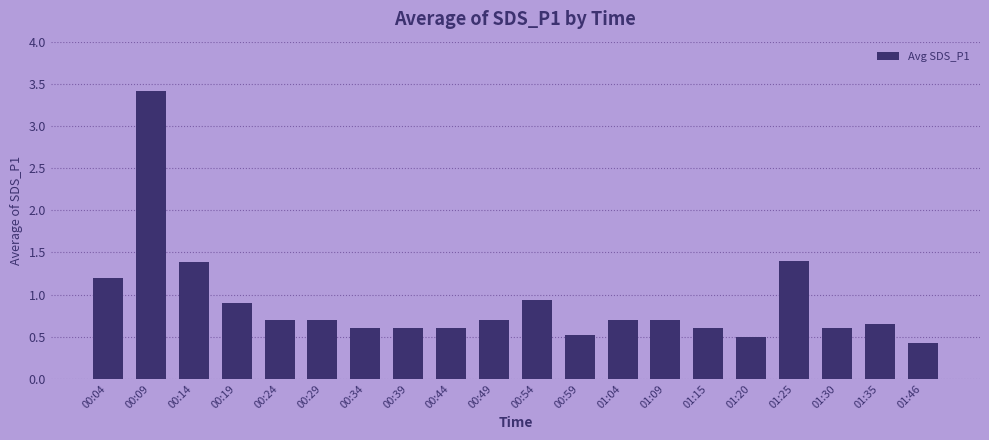

At which category does the chart reach its peak across all series?

00:09